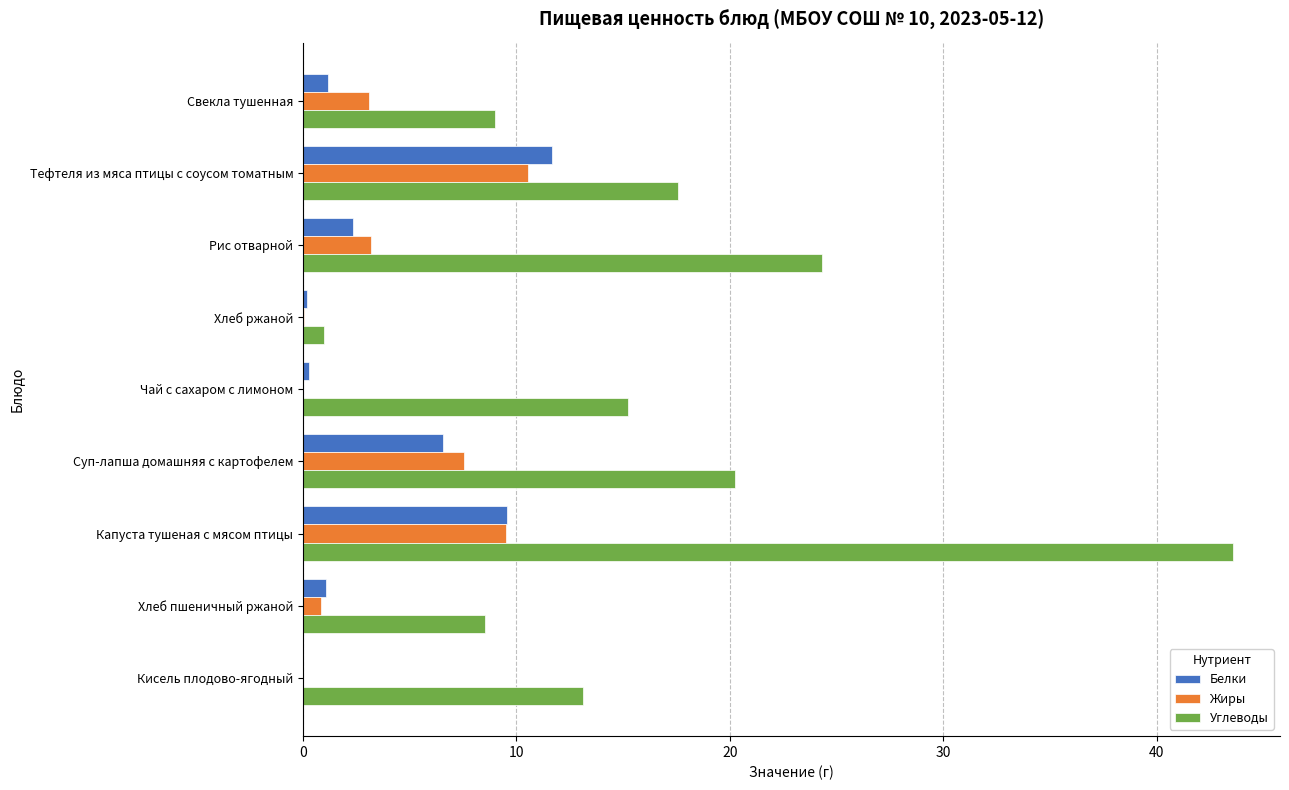

What are all the series names shown in the legend?

Белки, Жиры, Углеводы